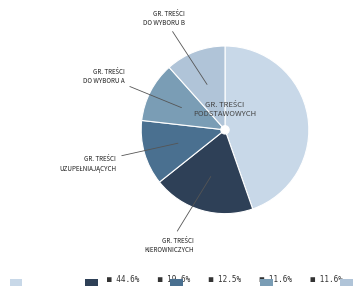

To the nearest percent, what is the average slice percentage?

20%